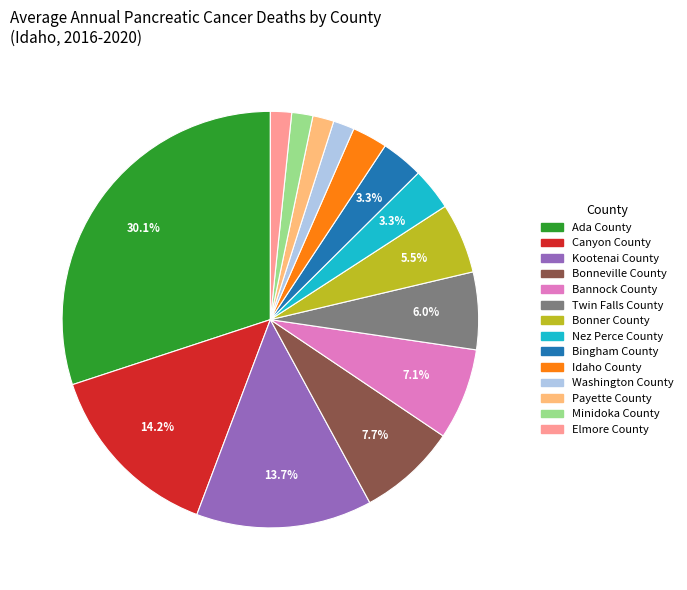

What portion of the pie excludes Canyon County?

85.8%